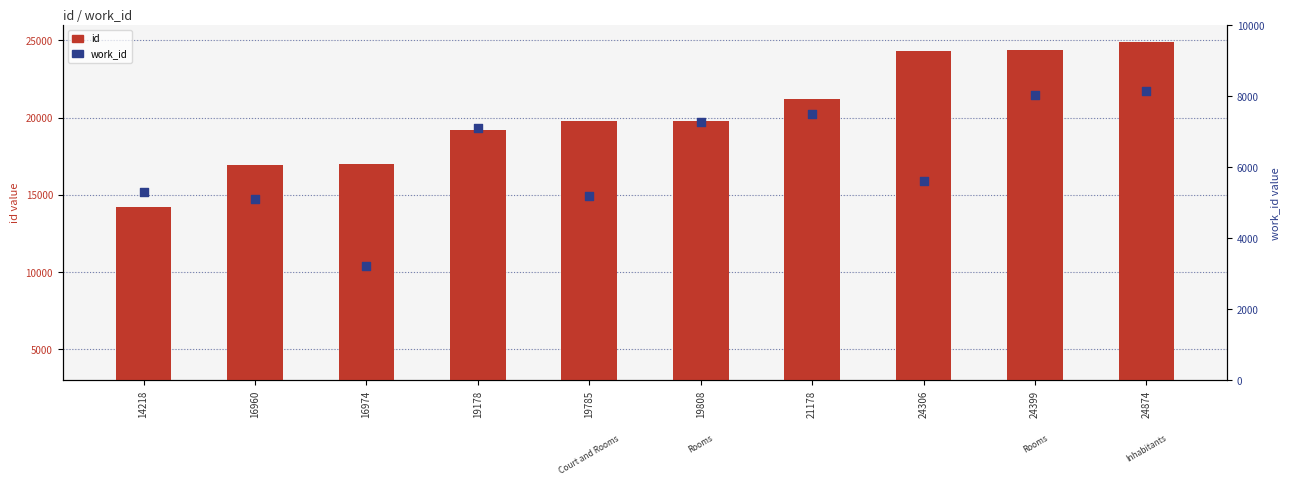

At which category is the sum across all series the highest?

24874